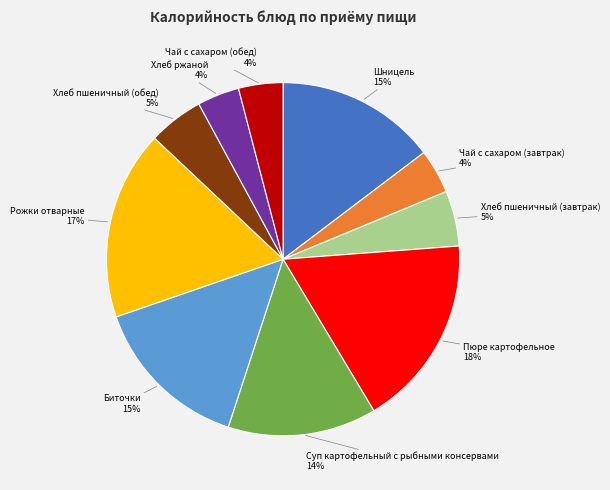

To the nearest percent, what portion does Шницель represent?

15%